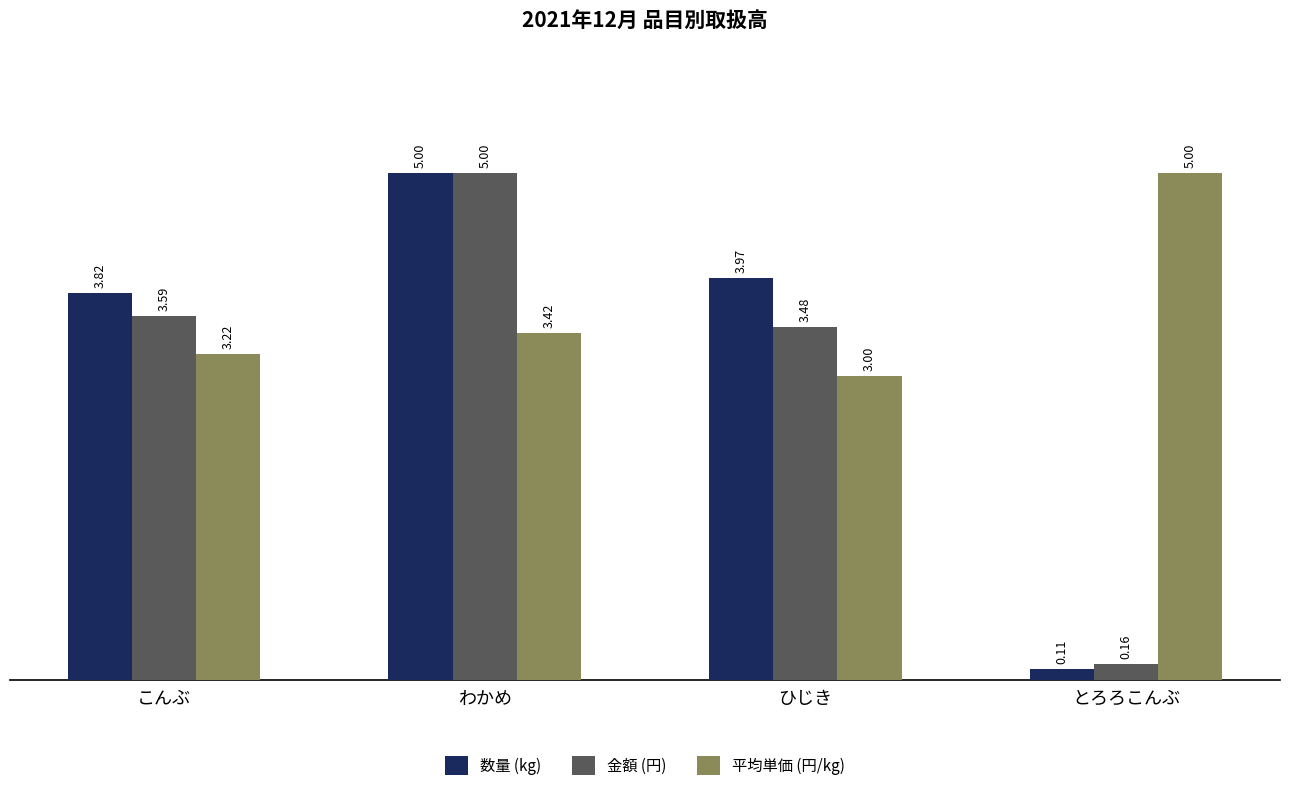

What is the difference between the 平均単価 (円/kg) values at とろろこんぶ and わかめ?

1.6